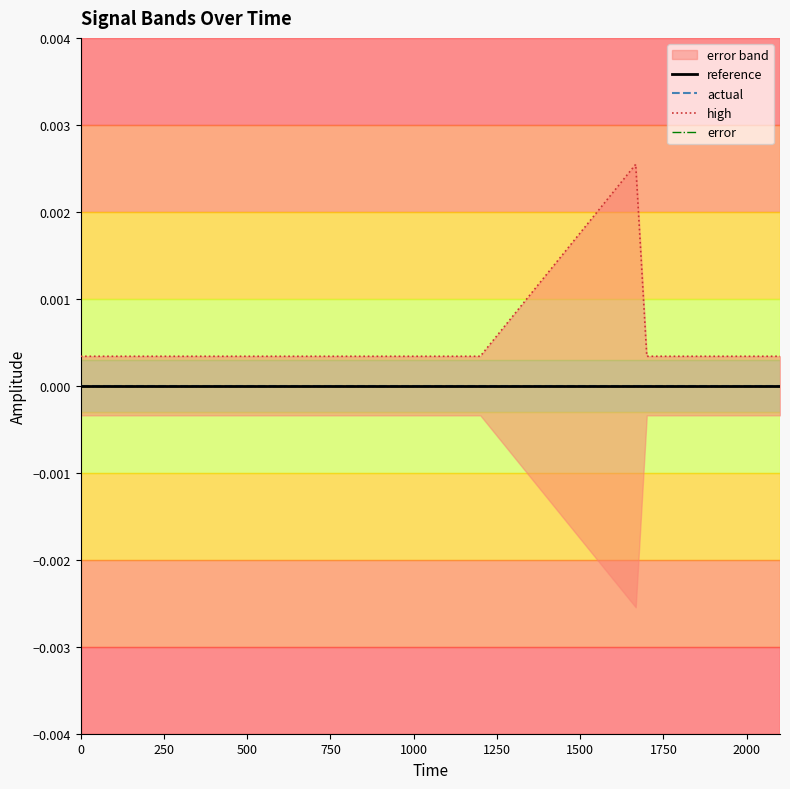

Which series has the widest spread of values?

high